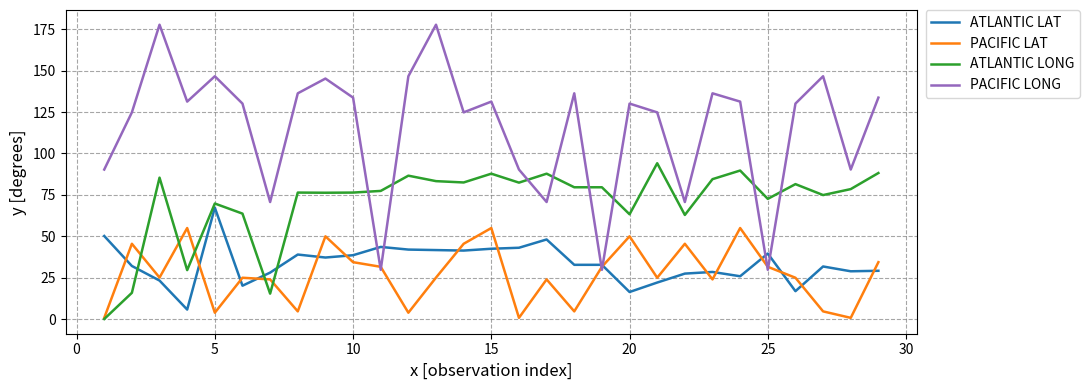

List the series in order of their peak value, highest first.

PACIFIC LONG, ATLANTIC LONG, ATLANTIC LAT, PACIFIC LAT